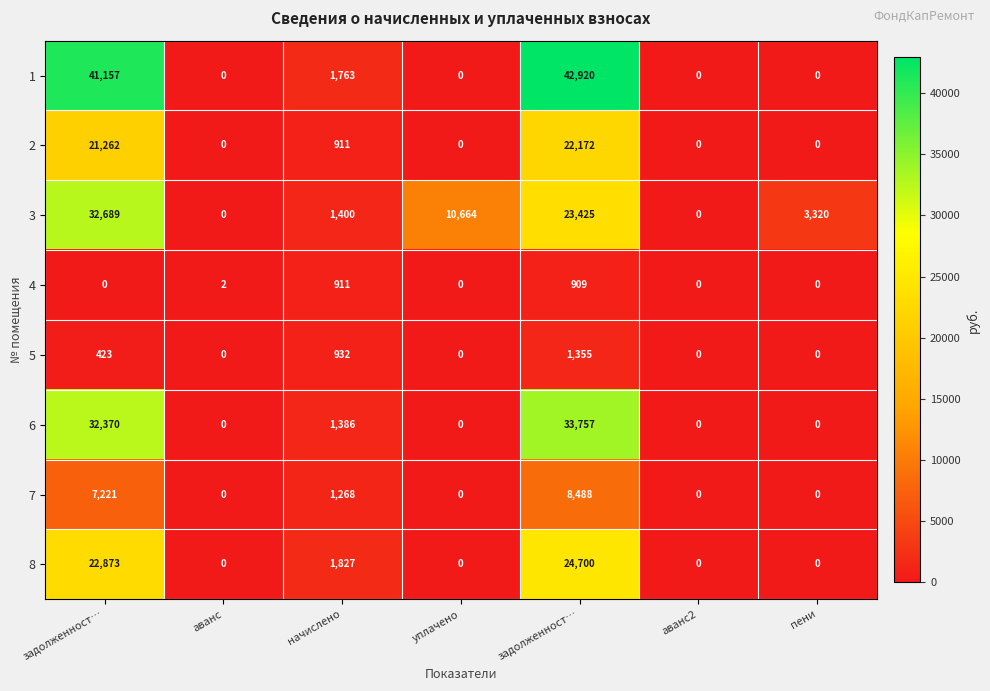

How many values in the 8 series exceed 0?

3